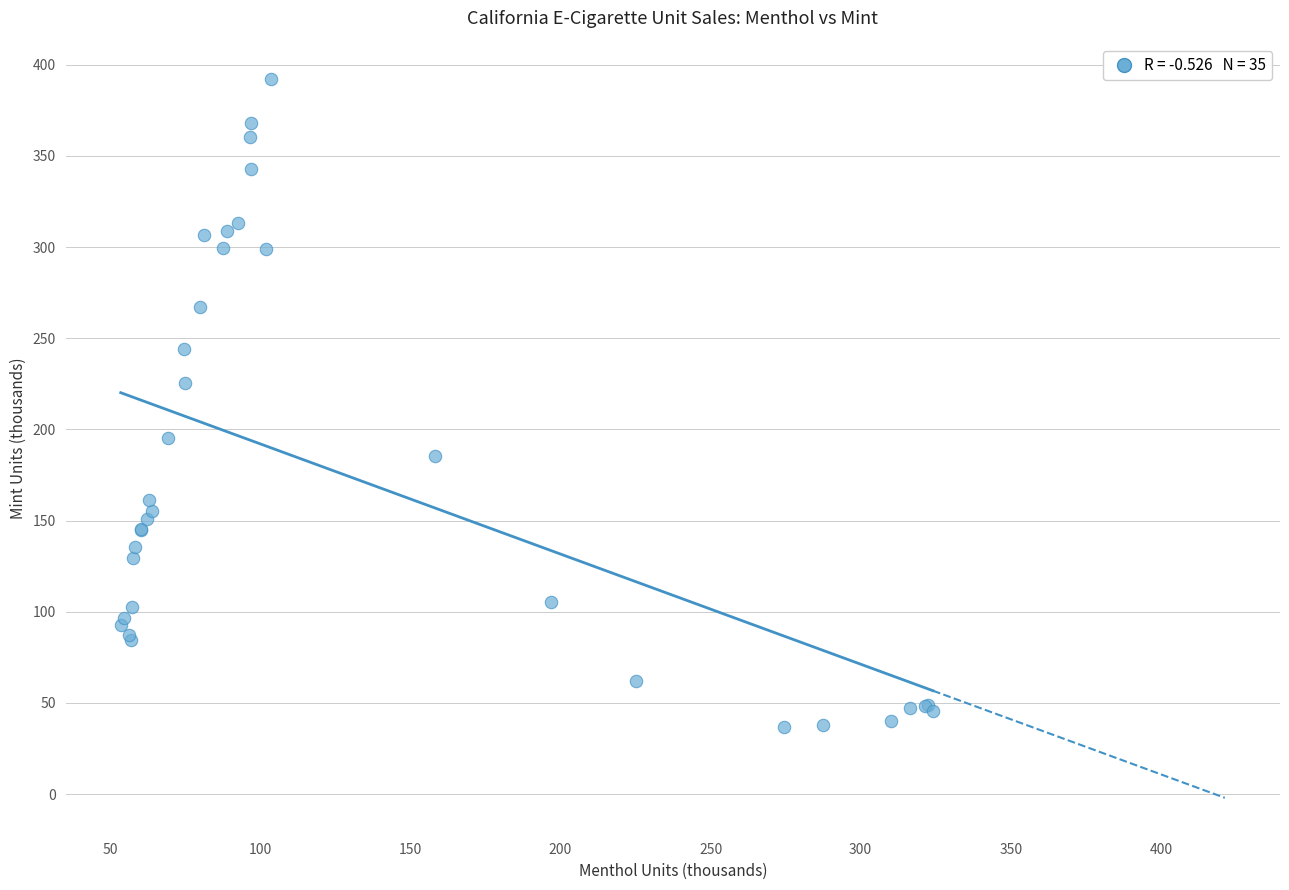

What Y value in the scatter plot is closest to 214?

225.5